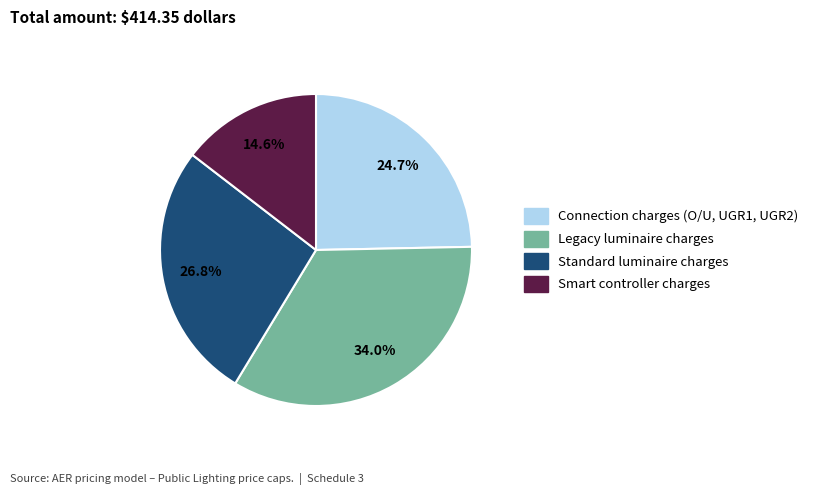

Is there a majority slice in this chart?

No